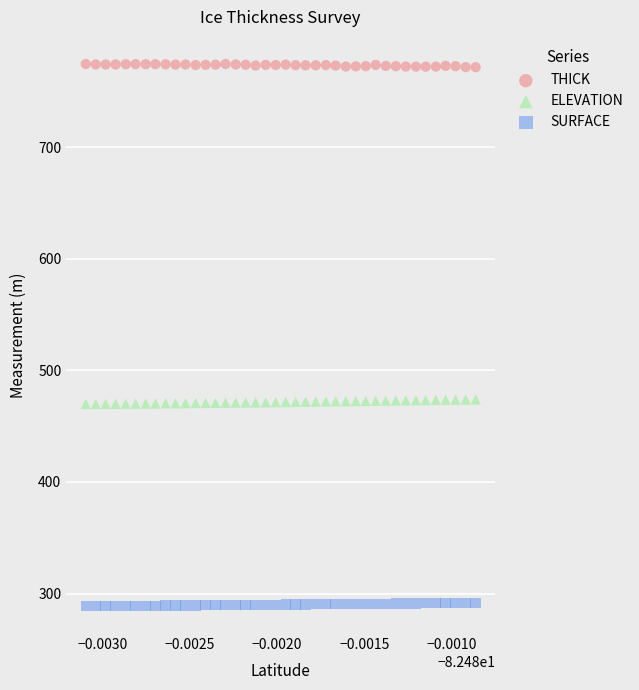

Which series reaches the maximum Y coordinate?

THICK